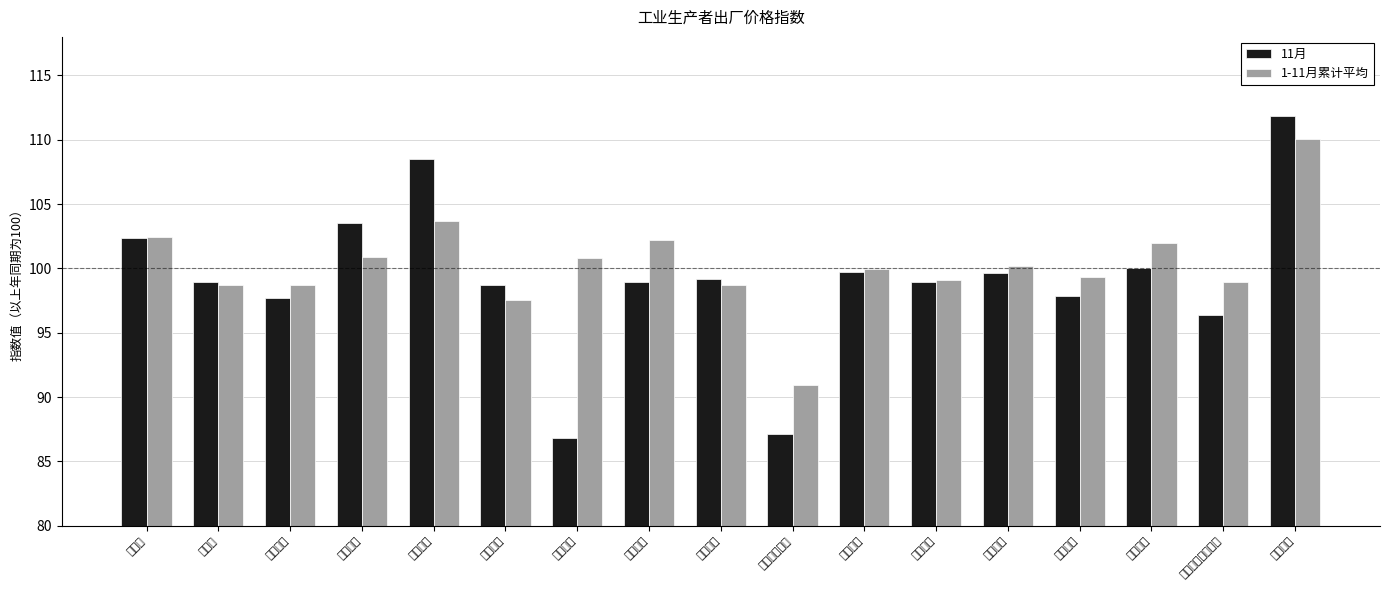

Reading left to right, transcribe all the data shown in this chart.

11月: 轻工业=102.4	重工业=98.9	生产资料=97.7	生活资料=103.5	冶金工业=108.5	电力工业=98.7	石油工业=86.8	化学工业=99.0	机械工业=99.2	建筑材料工业=87.1	森林工业=99.7	食品工业=98.9	纺织工业=99.6	缝纫工业=97.9	皮革工业=100.0	文教艺术用品工业=96.4	其它工业=111.9
1-11月累计平均: 轻工业=102.4	重工业=98.7	生产资料=98.7	生活资料=100.9	冶金工业=103.7	电力工业=97.5	石油工业=100.8	化学工业=102.2	机械工业=98.7	建筑材料工业=91.0	森林工业=100.0	食品工业=99.1	纺织工业=100.2	缝纫工业=99.3	皮革工业=101.9	文教艺术用品工业=98.9	其它工业=110.1